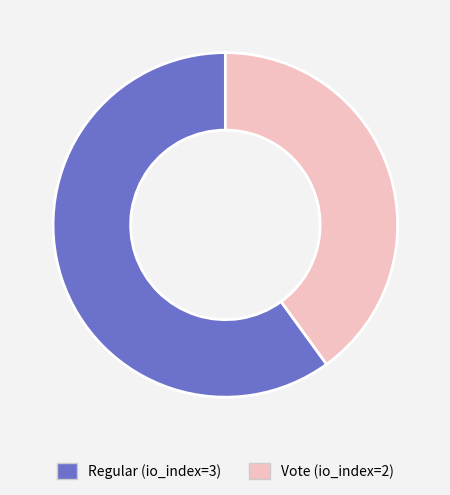

How many segments does this pie chart have?

2